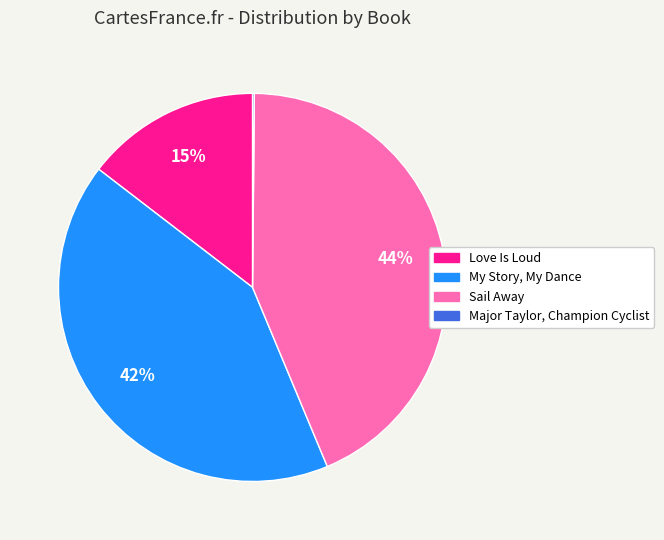

Does My Story, My Dance account for over 50% of the chart?

No